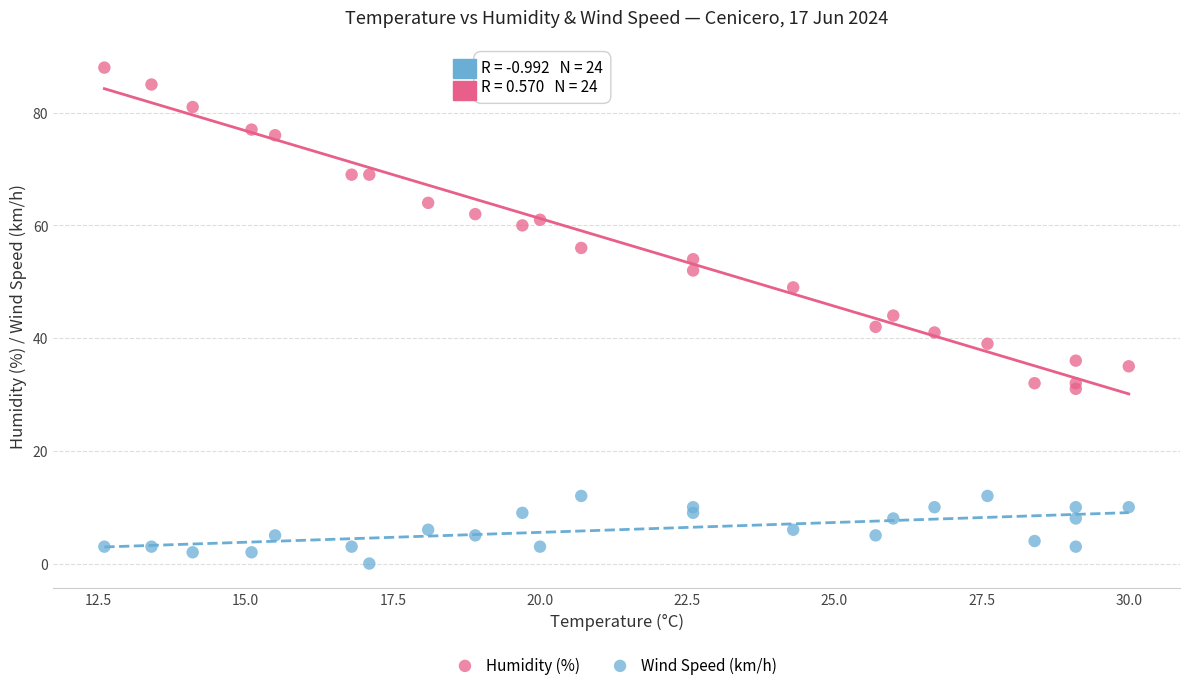

In the Humidity (%) series, what Y value is closest to 59?

60